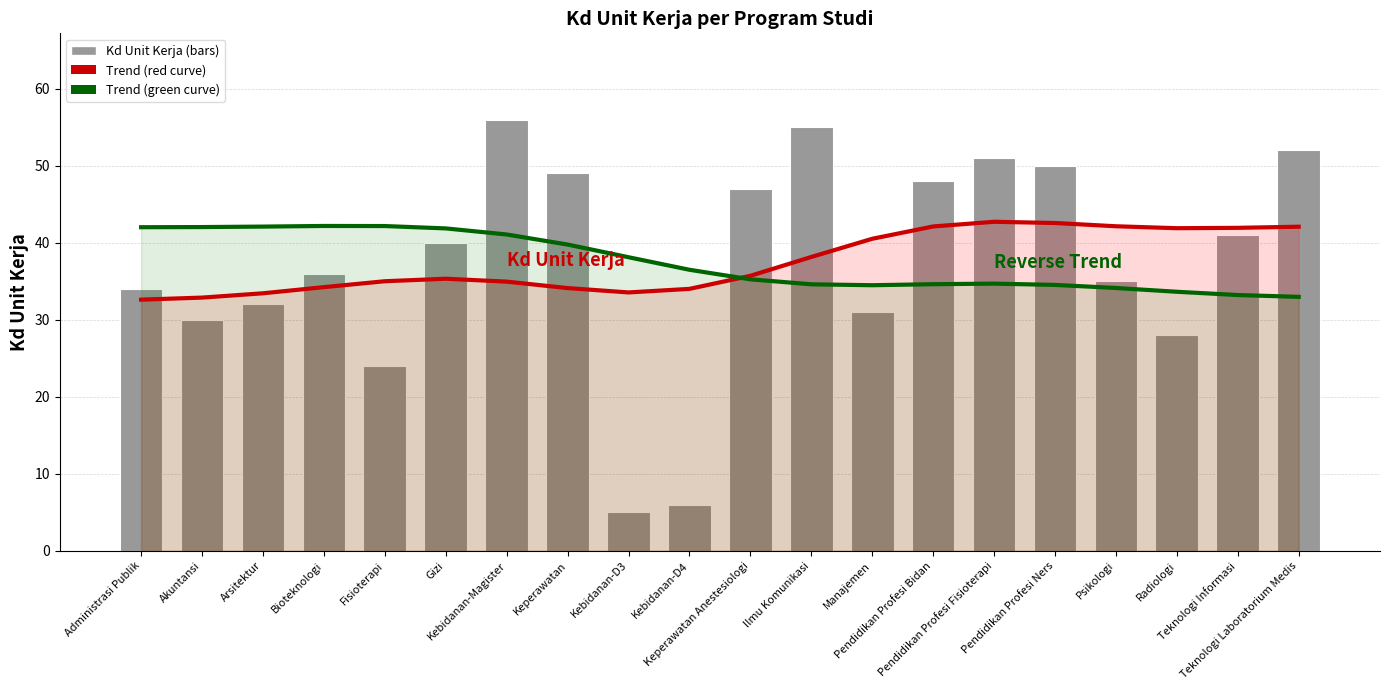

At Kebidanan-D4, list the series in order from smallest to largest.

Kd Unit Kerja, Trend (red), Trend (green)